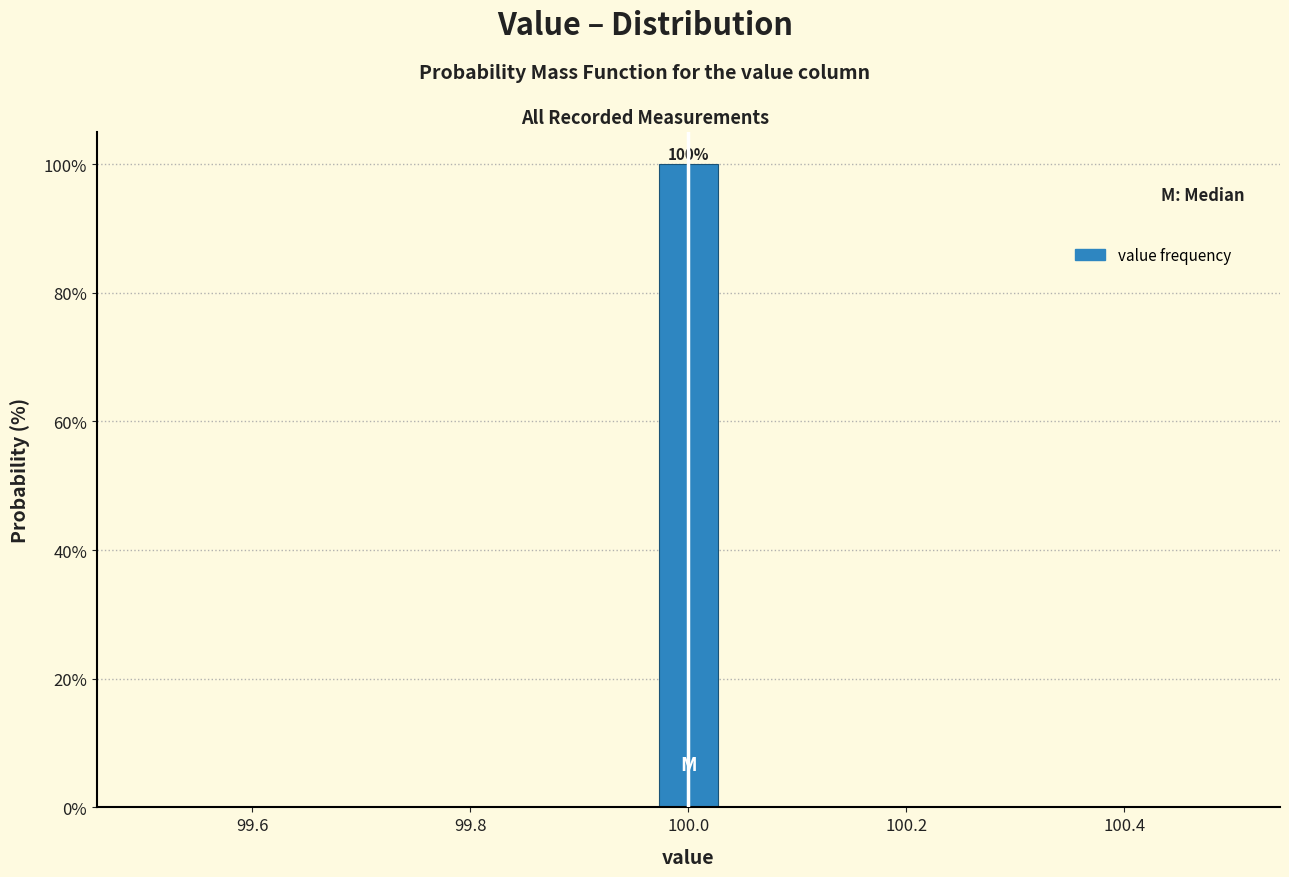

Around what value on the x-axis is the tallest bar? Give the approximate position of its centre, as read against the axis.

100.00